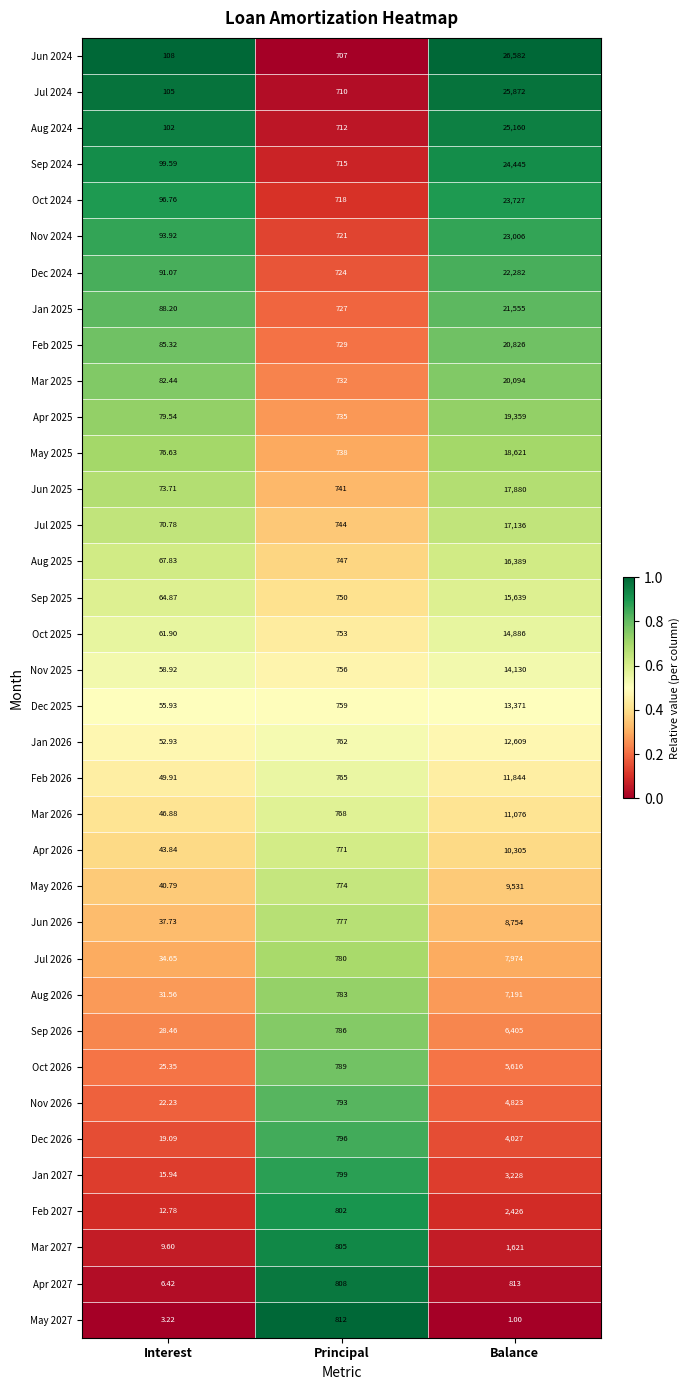

At which category is the sum across all series the highest?

Balance